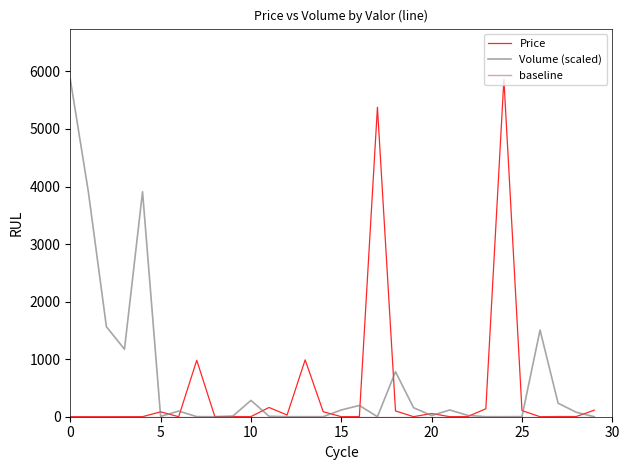

What is the maximum value shown in the chart?

5864.2